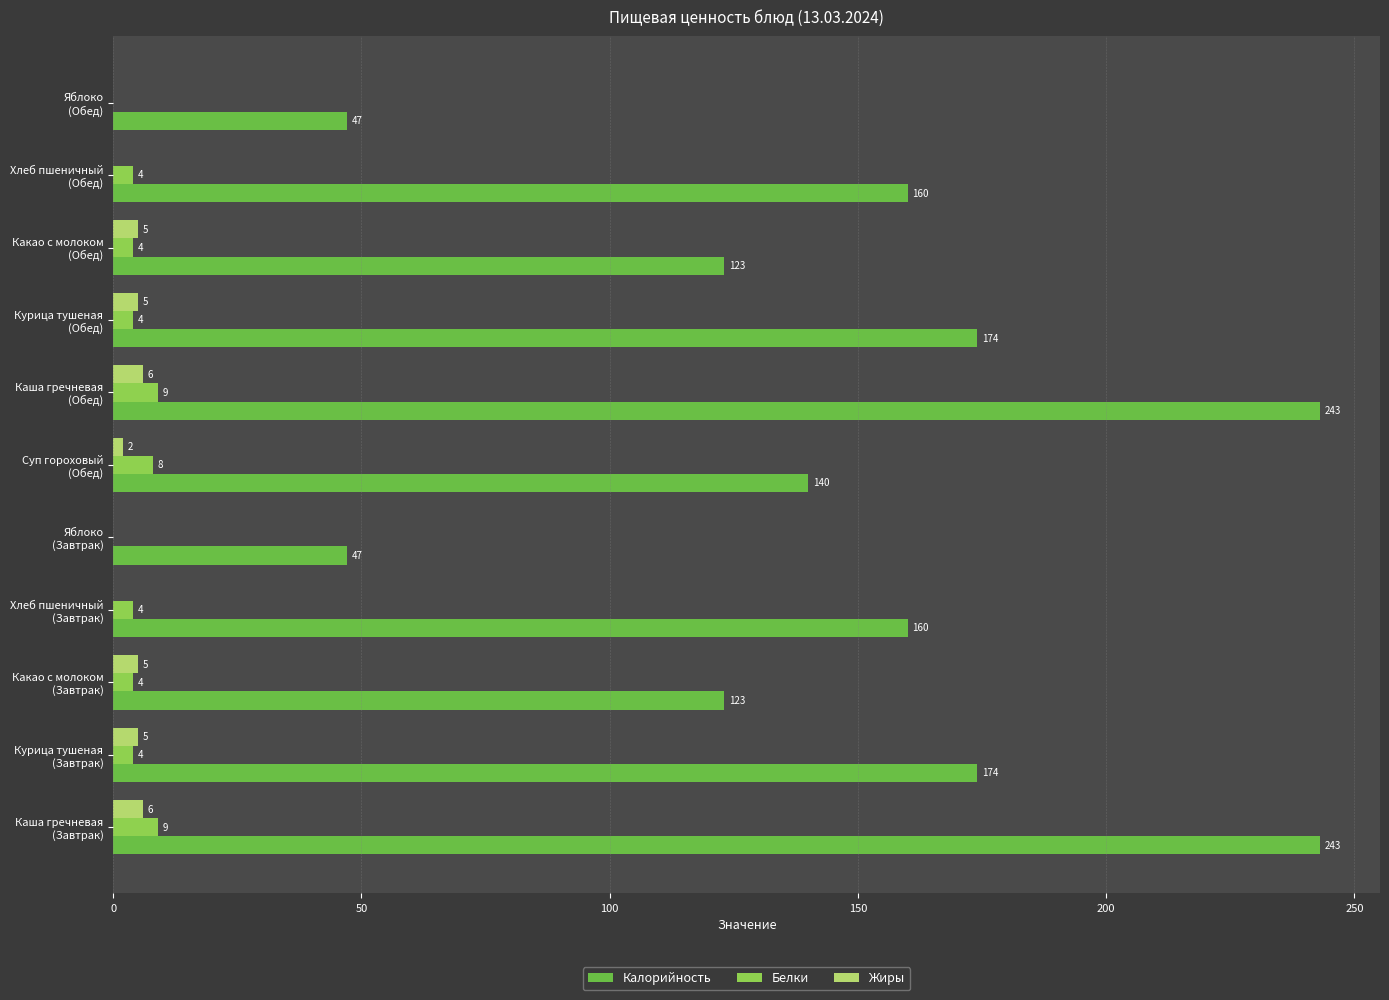

How many Белки values are between 4 and 8?

7